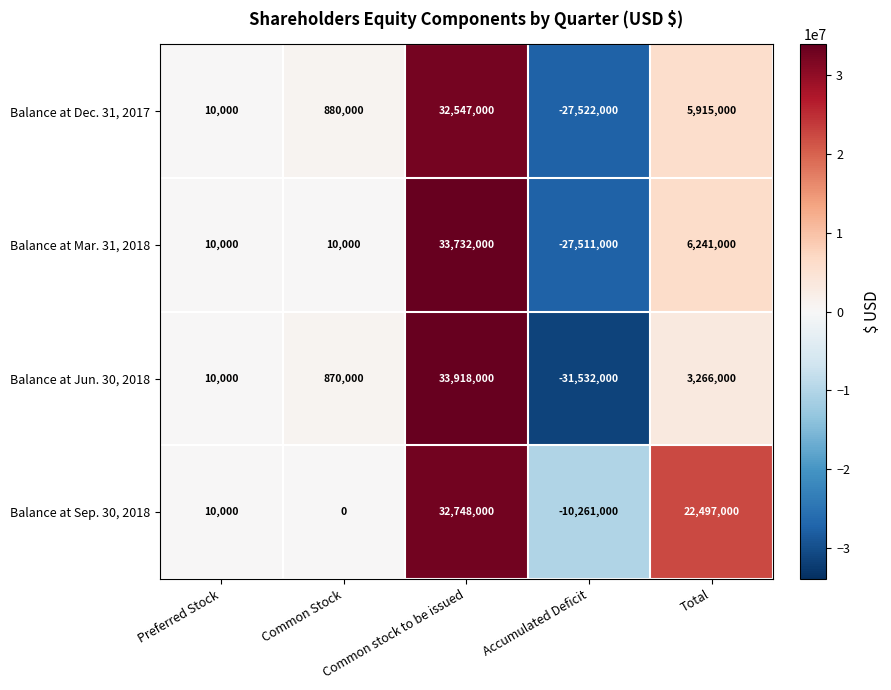

How many negative values does the Balance at Jun. 30, 2018 series have?

1